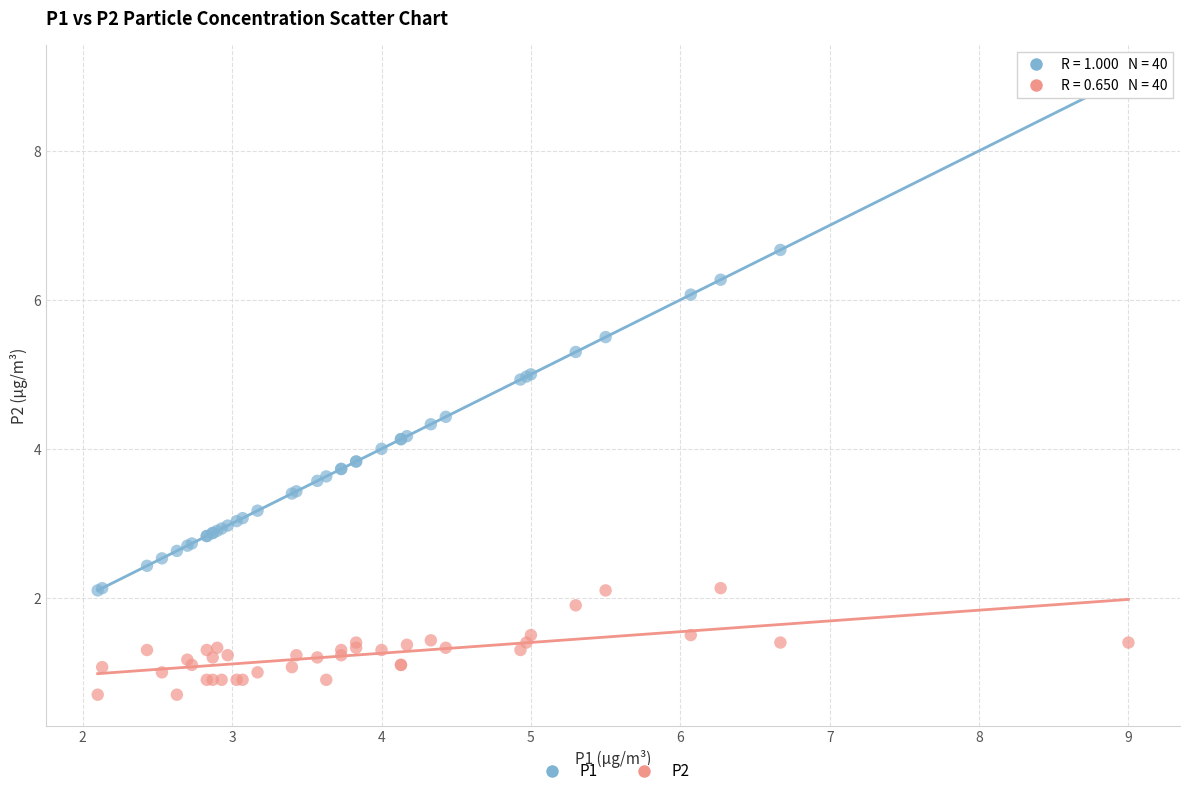

What is the X range (max minus min) for the scatter plot?

6.9